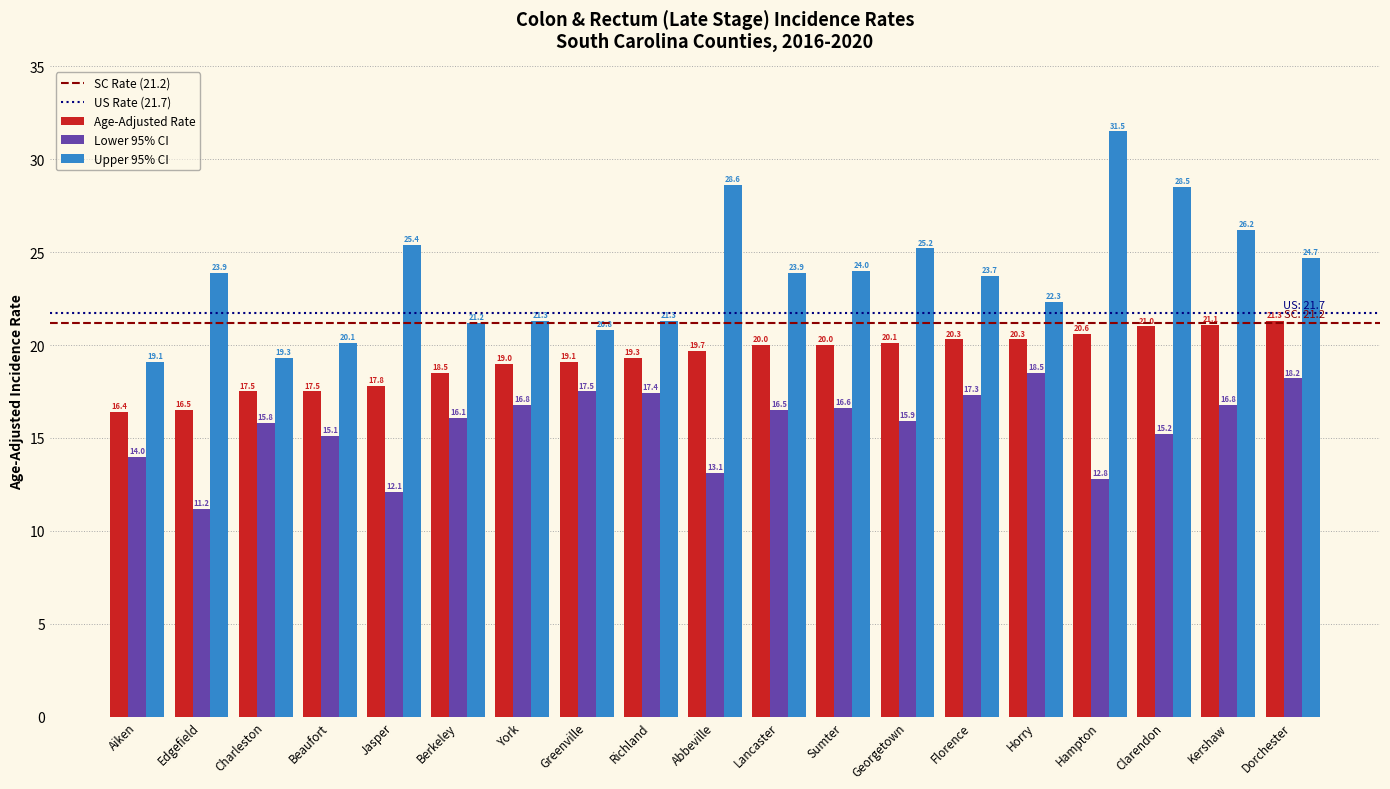

What is the greatest value displayed?

31.5